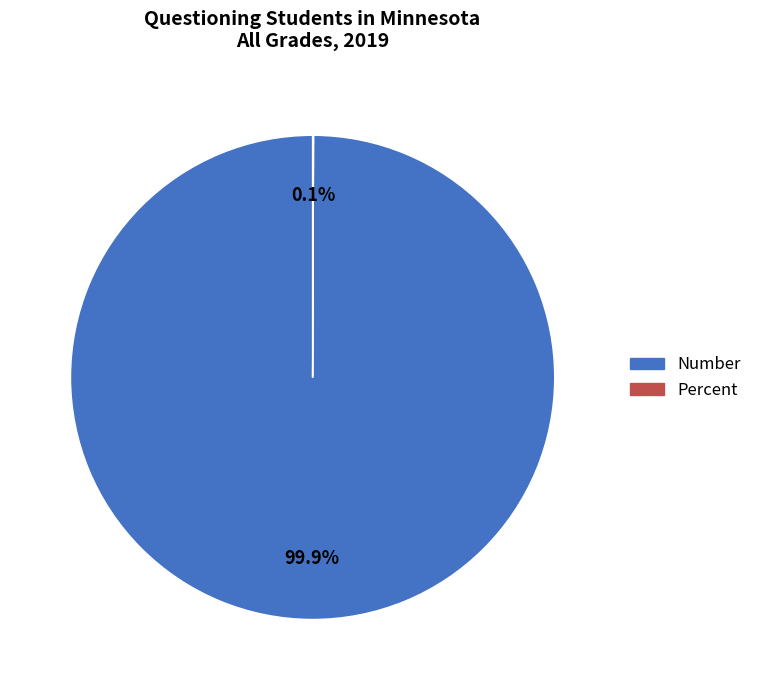

Is it true that Number is 91% of the pie?

False